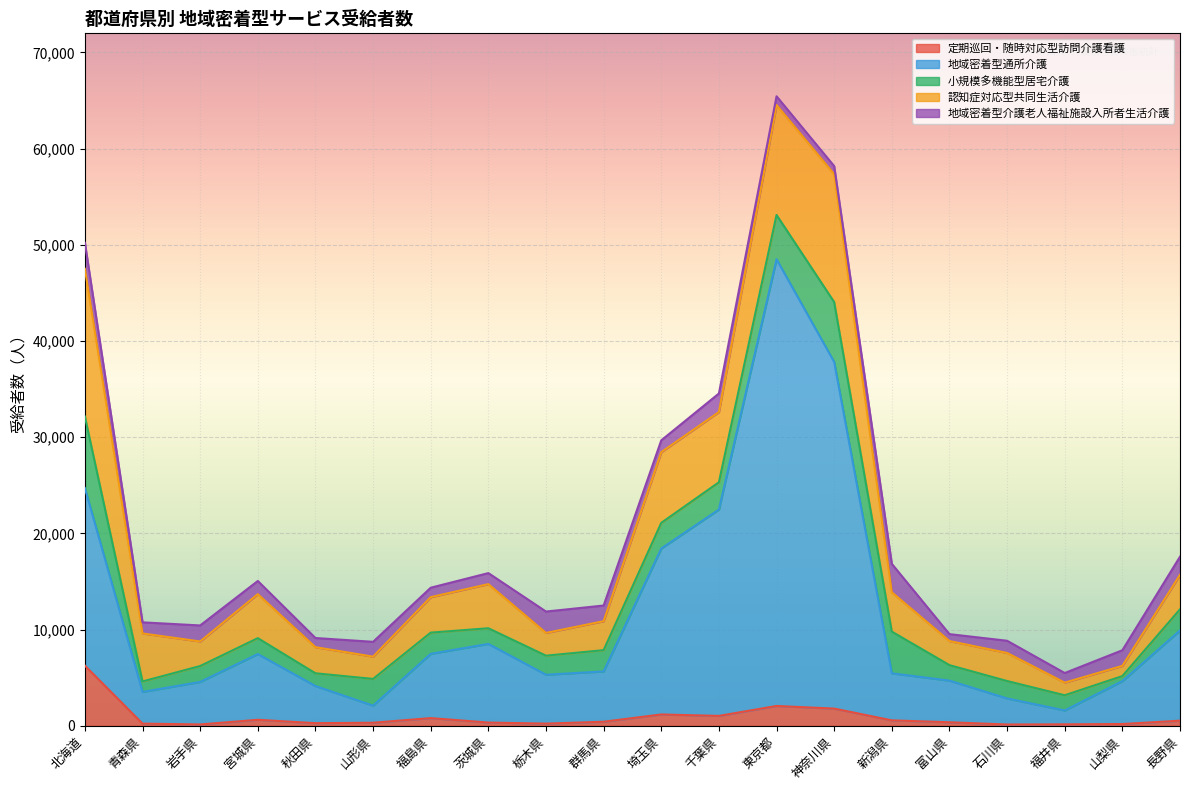

What are all the series names shown in the legend?

定期巡回・随時対応型訪問介護看護, 地域密着型通所介護, 小規模多機能型居宅介護, 認知症対応型共同生活介護, 地域密着型介護老人福祉施設入所者生活介護